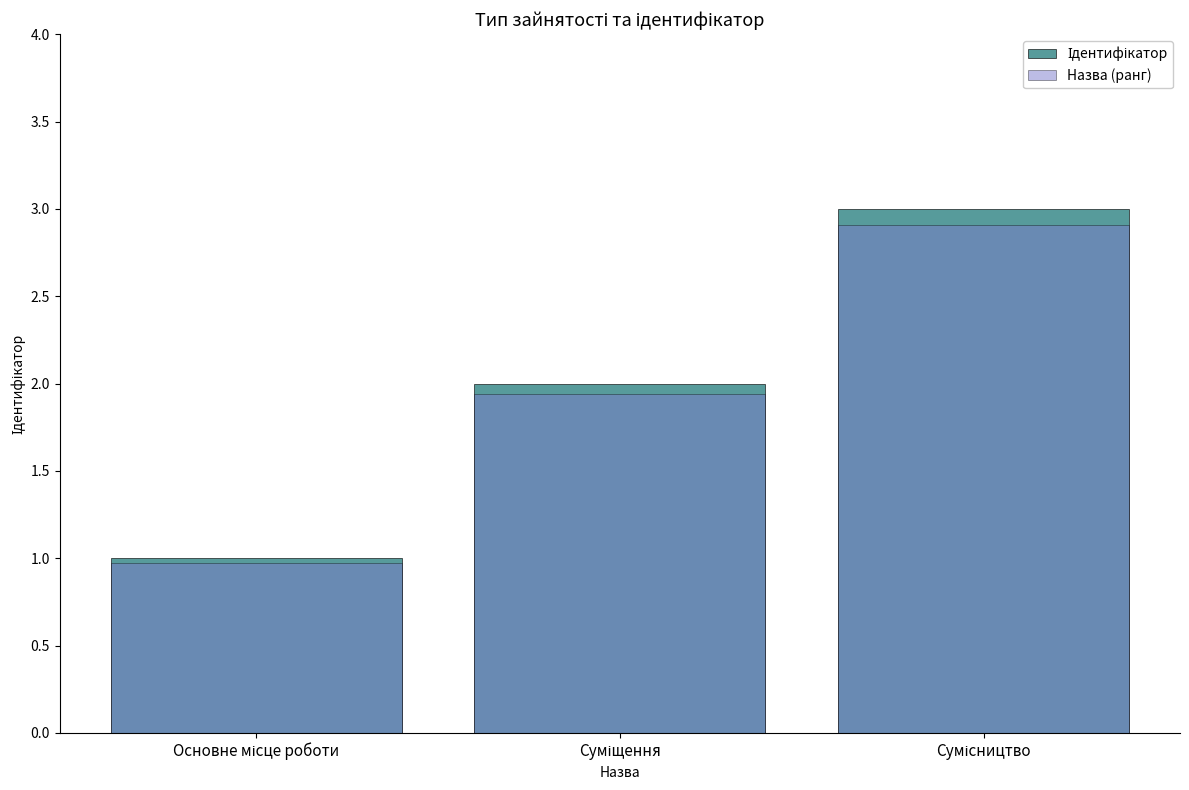

Are the bars horizontal?

No